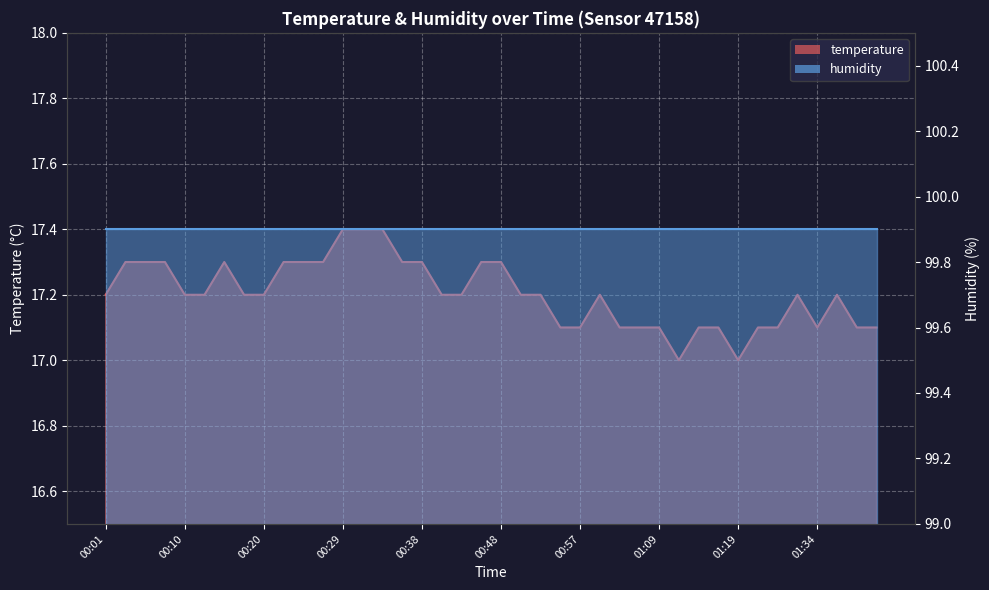

What is the label of the 23rd point from the left?

00:53